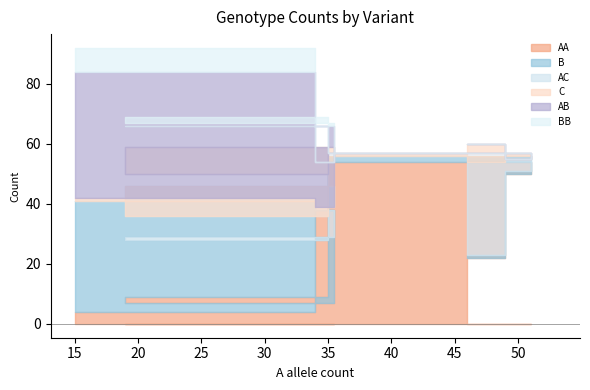

In BB, how many points are higher than both neighbors (excluding endpoints)?

1